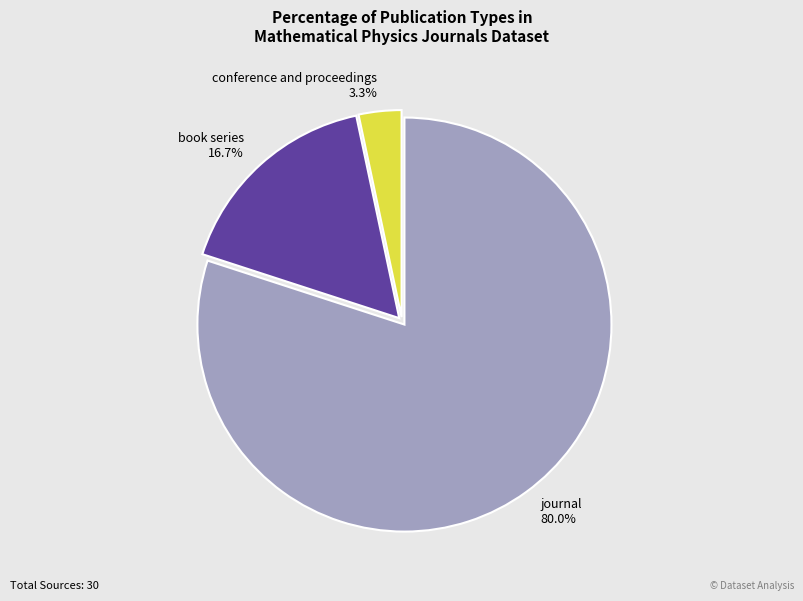

The journal slice represents 71% of the pie. True or false?

False